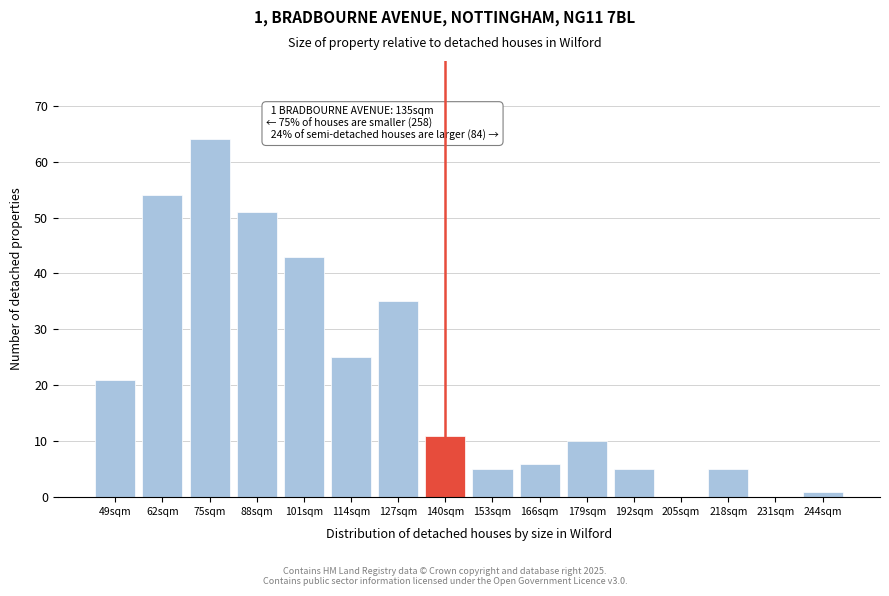

Reading left to right, list all the values displayed in this chart.

49sqm=21	62sqm=54	75sqm=64	88sqm=51	101sqm=43	114sqm=25	127sqm=35	140sqm=11	153sqm=5	166sqm=6	179sqm=10	192sqm=5	205sqm=0	218sqm=5	231sqm=0	244sqm=1